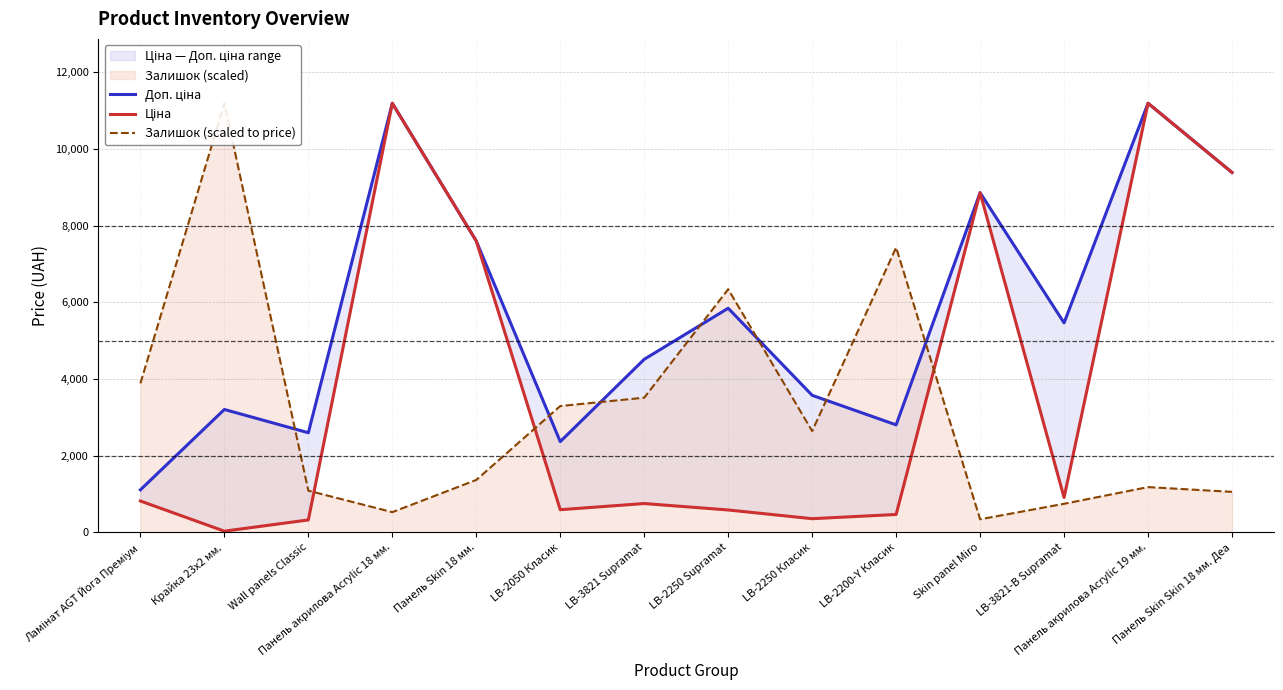

What is the label of the 14th point from the left?

Панель Skin Skin 18 мм. Деа